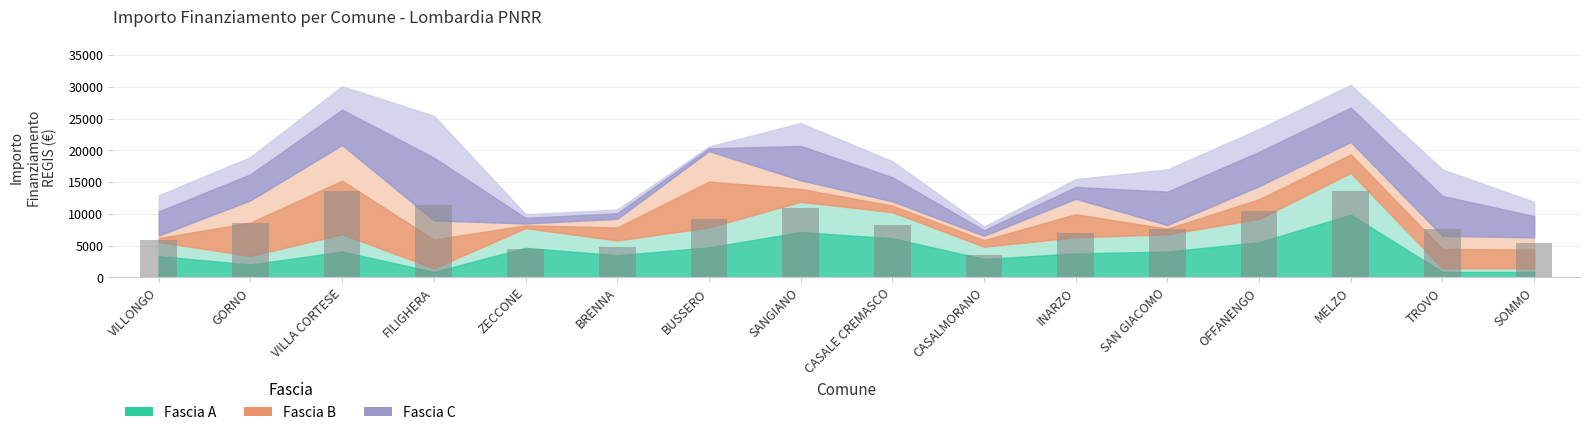

What value does the data have at CASALE CREMASCO?

8239.1